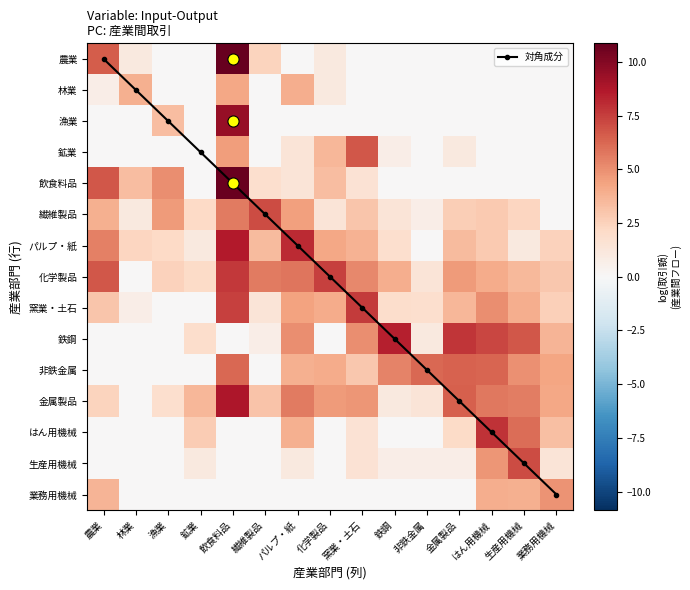

The value of 対角成分 at 飲食料品 is 4.0. True or false?

True